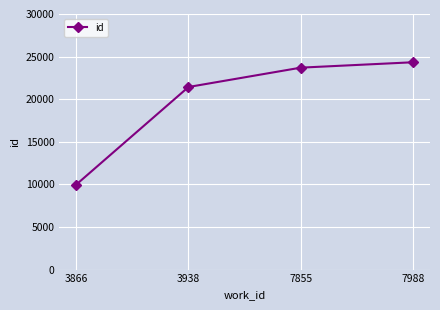

What is the value of the 3rd point from the left?

23703